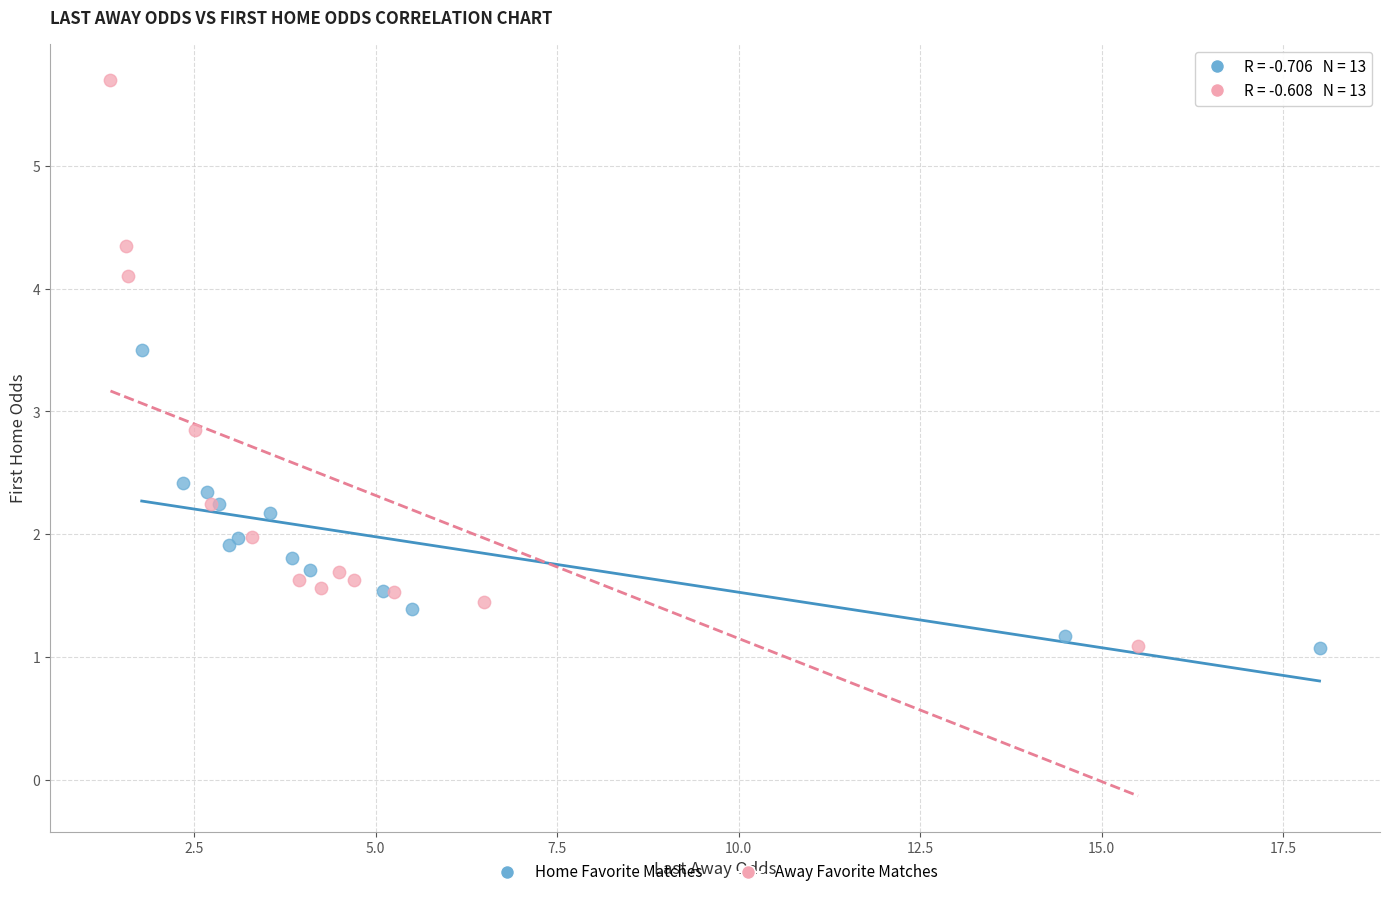

Which series has the largest Y range (max minus min)?

Away Favorite Matches